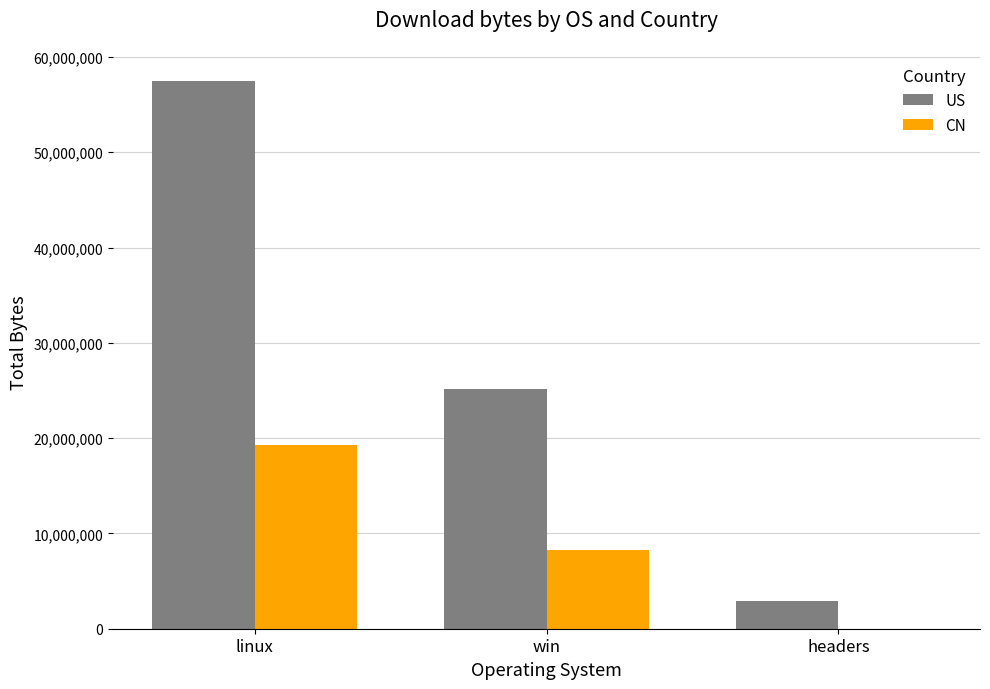

The CN series shows 8306688 at win. True or false?

True